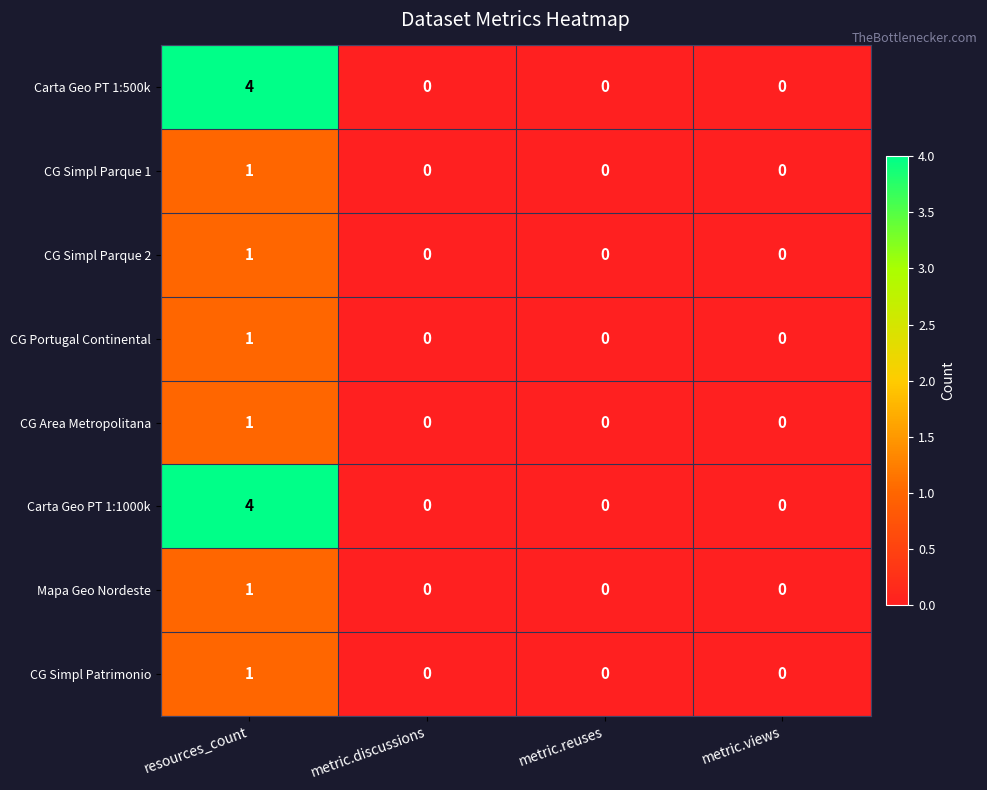

Count the Carta Geo PT 1:1000k values in the range 0 to 4.

4